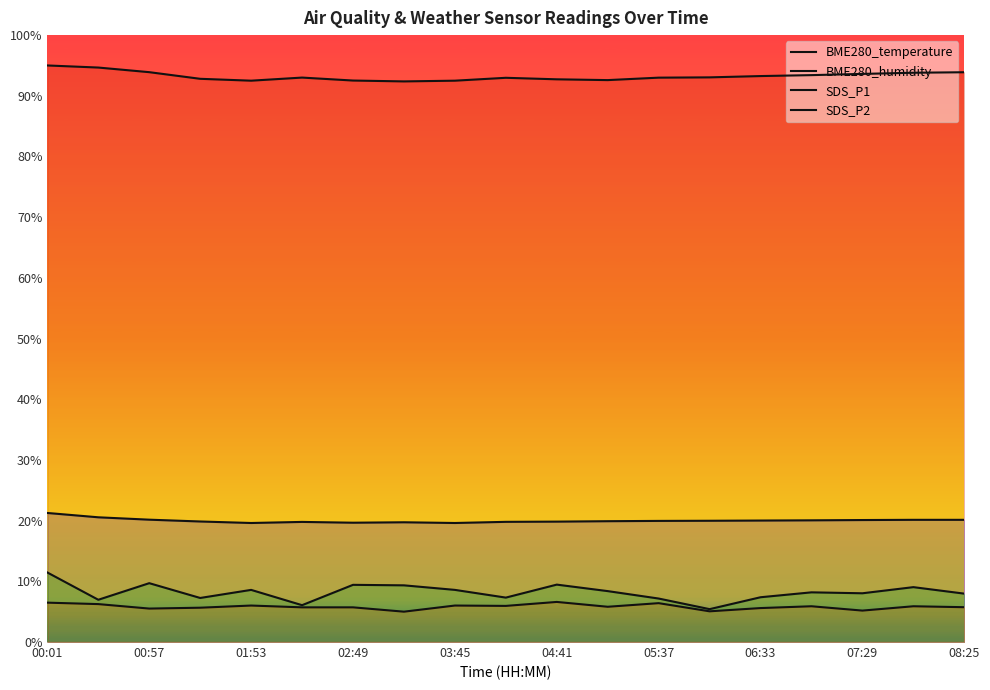

Does the chart display data point markers on the line(s)?

No